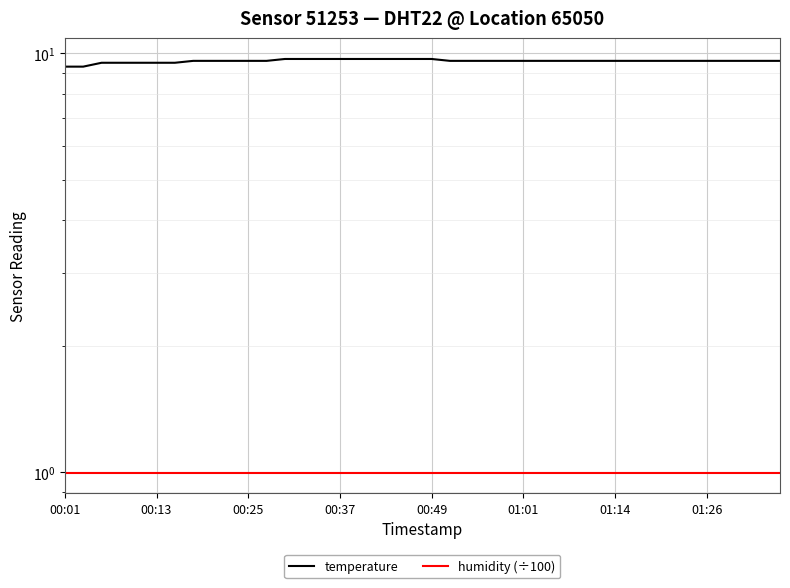

Rank the series by their maximum value, from lowest to highest.

humidity (÷100), temperature